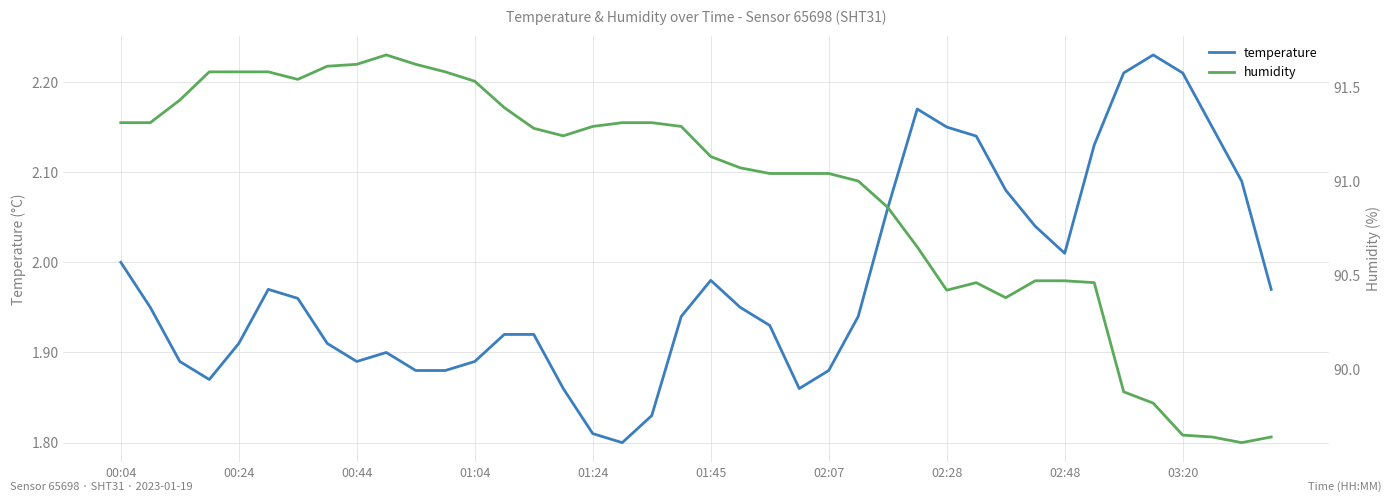

Where is temperature nearest to the value 2?

00:04